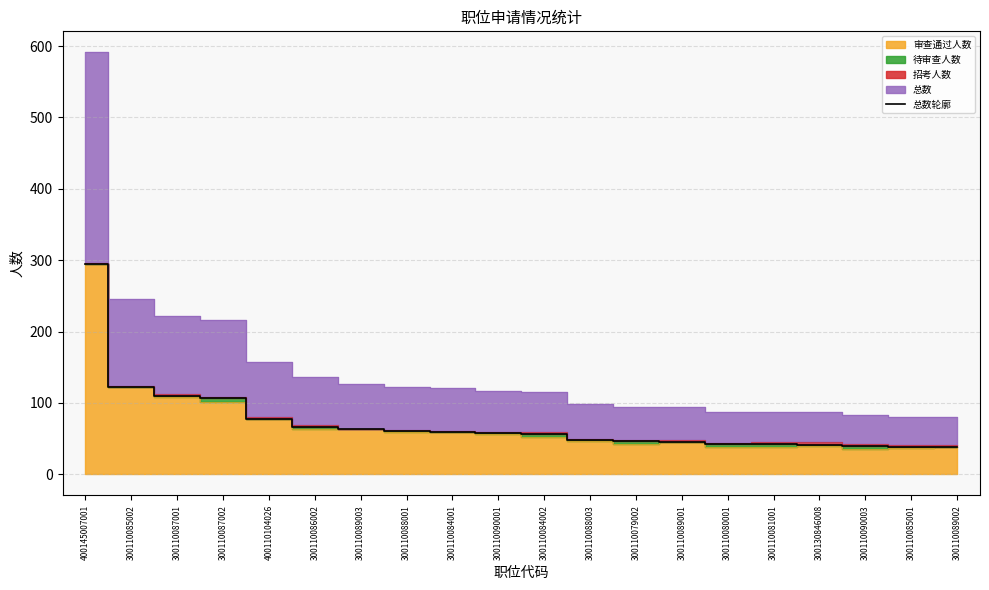

Between 300110086002 and 300110079002, which is larger?

300110086002